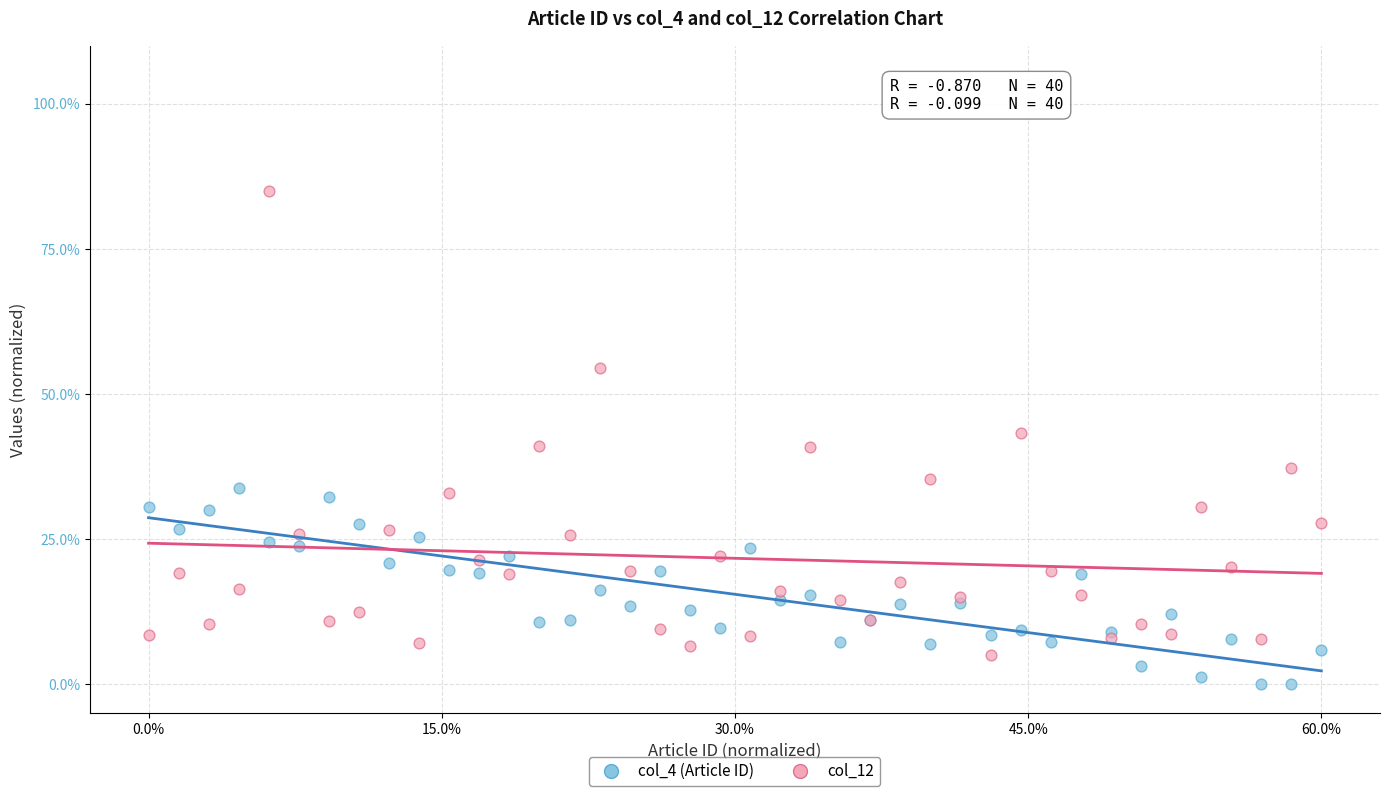

What are all the series names shown in the legend?

col_4 (Article ID), col_12